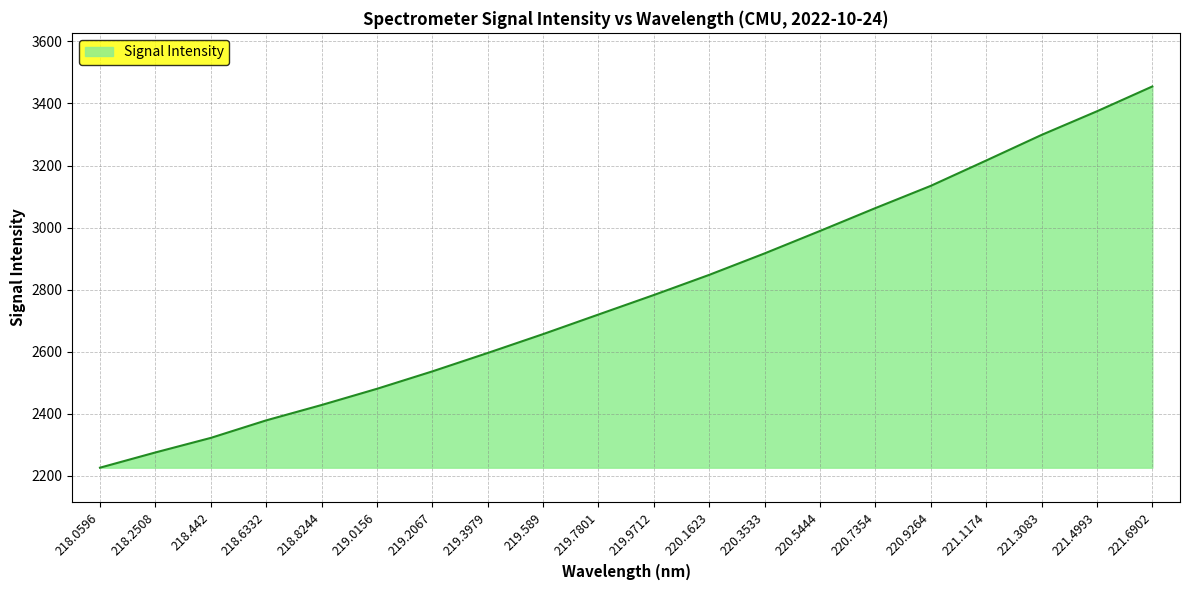

List the labels in order of value, smallest first.

218.0596, 218.2508, 218.442, 218.6332, 218.8244, 219.0156, 219.2067, 219.3979, 219.589, 219.7801, 219.9712, 220.1623, 220.3533, 220.5444, 220.7354, 220.9264, 221.1174, 221.3083, 221.4993, 221.6902